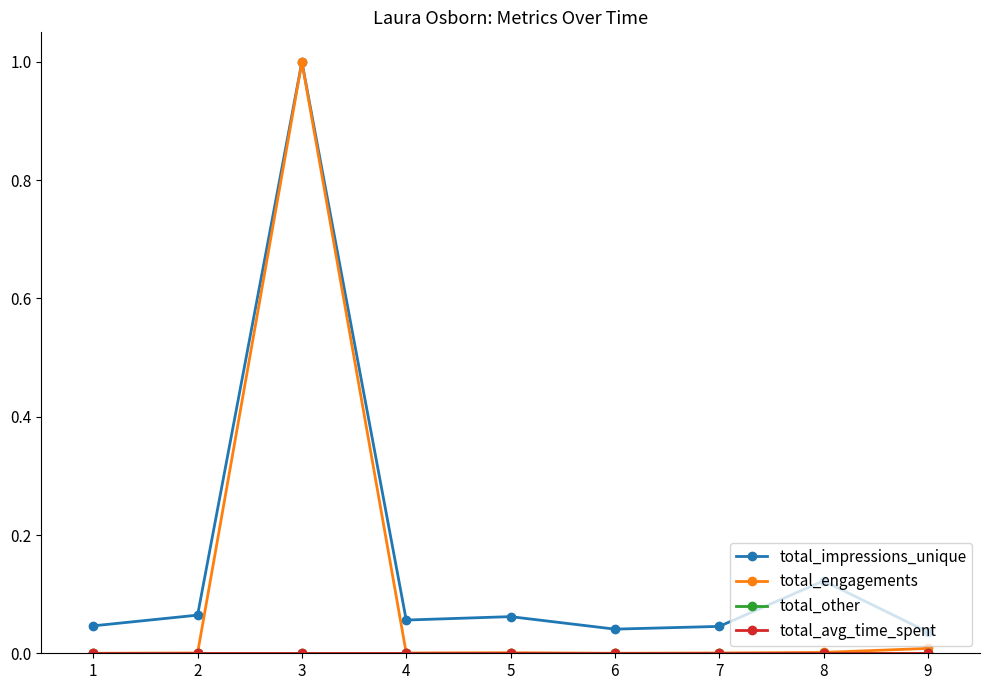

Does the chart have visible grid lines?

No